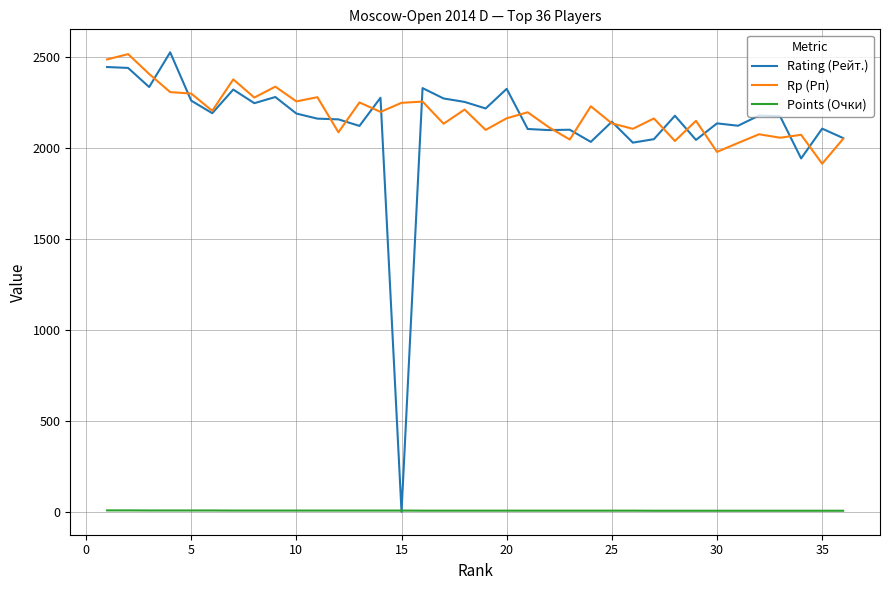

True or false: Rp (Рп) and Points (Очки) intersect in this chart.

False